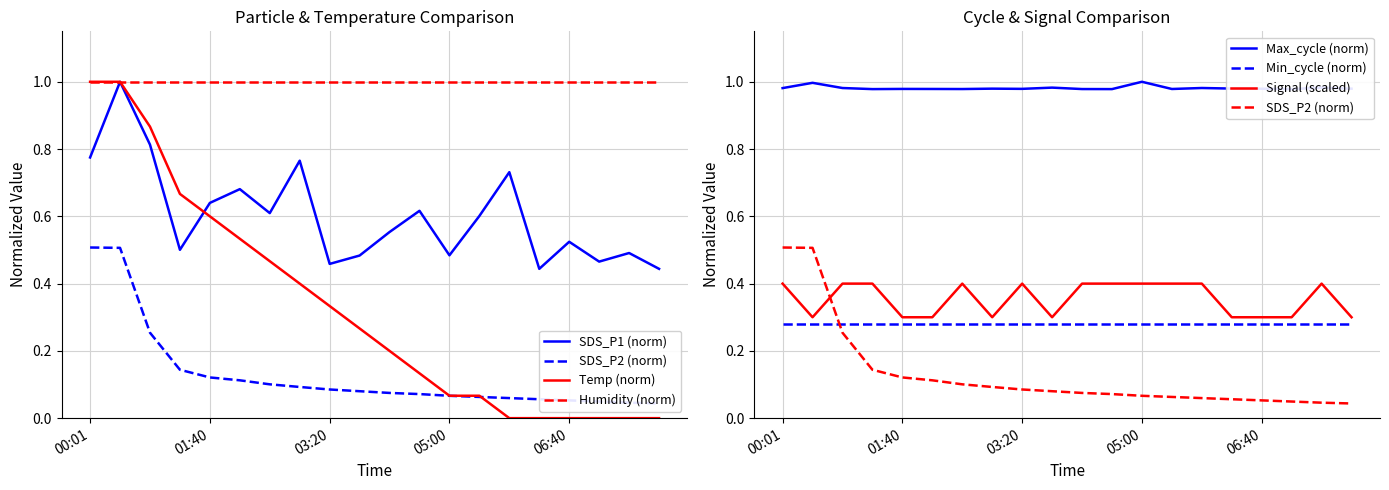

Count the number of categories in the chart.

20